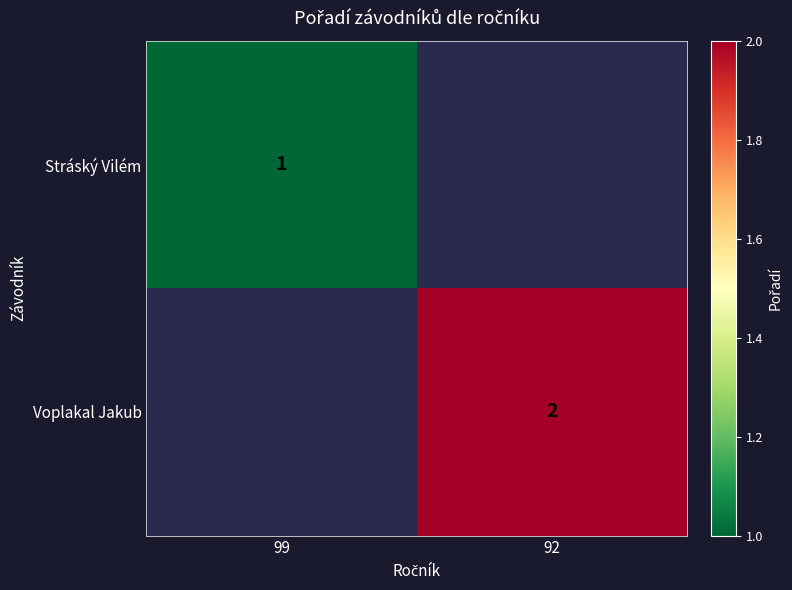

True or false: Stráský Vilém has a value of 1 at 99.

True